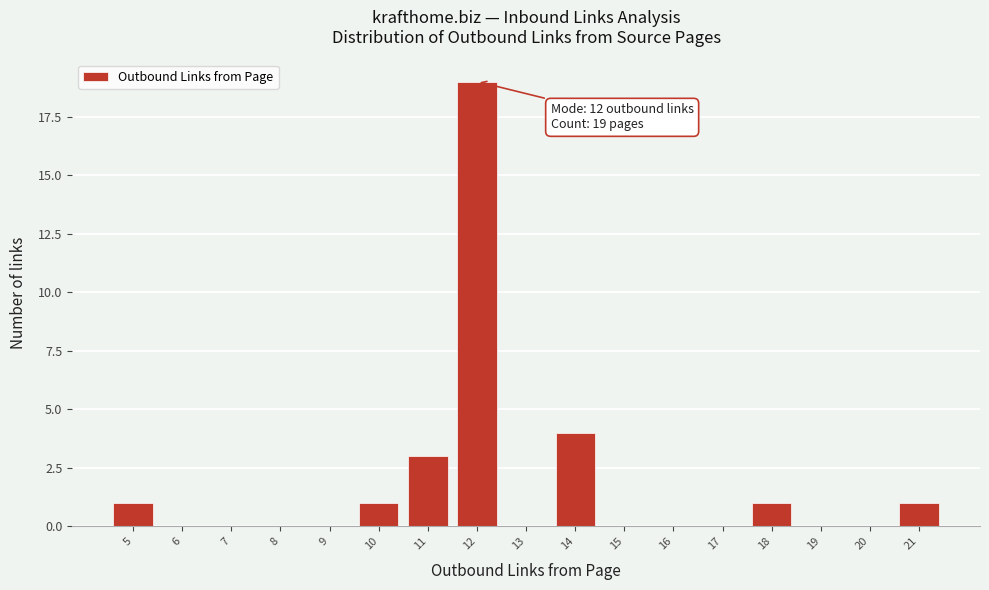

Over which range of the x-axis is the bar tallest?

11.5 to 12.5